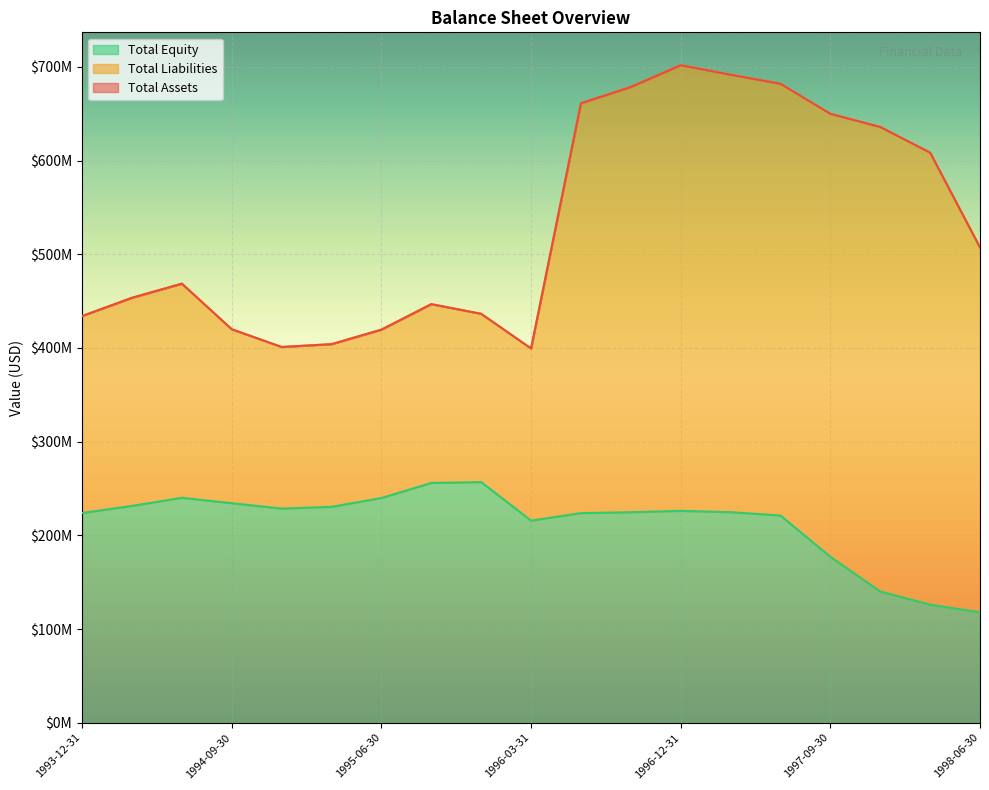

What is the difference between the maximum and minimum values in the Total Equity series?

139000000